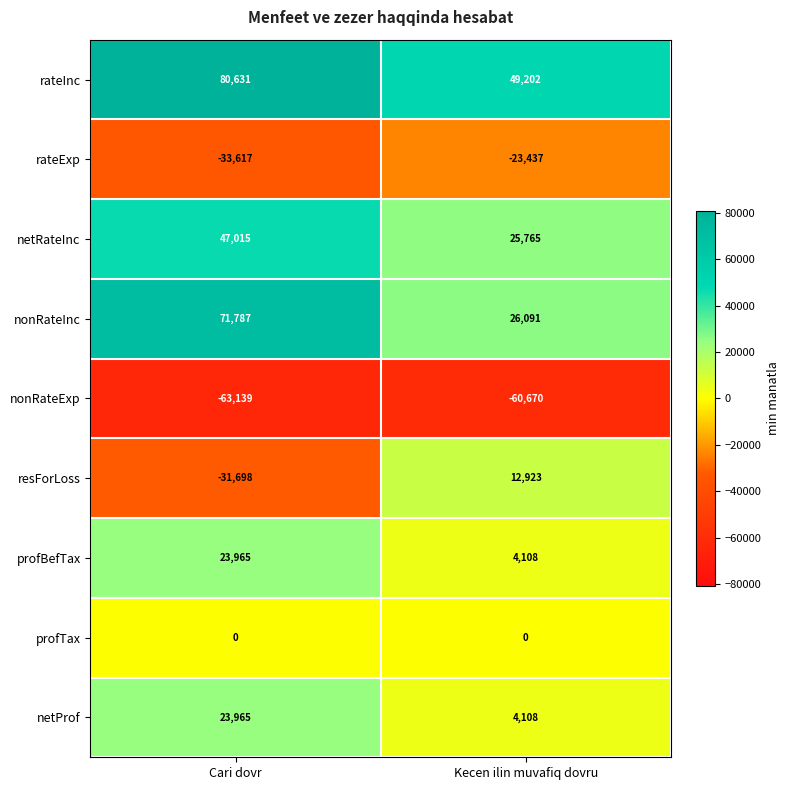

True or false: profTax has a value of 0 at Cari dovr.

True